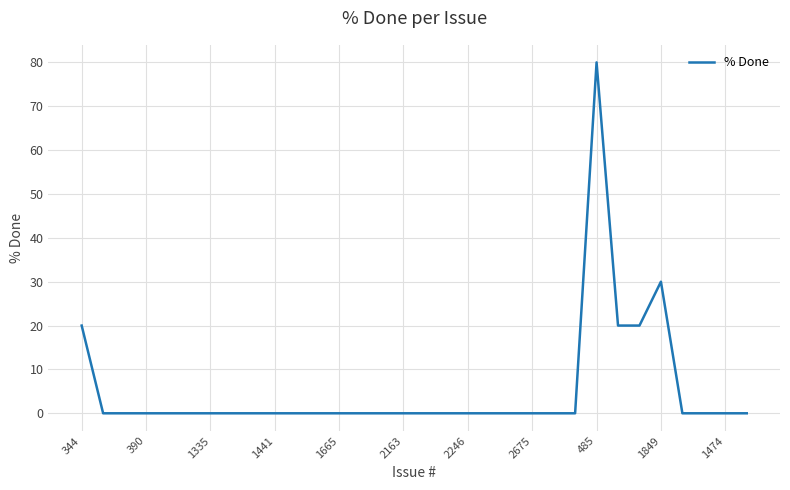

Is this an area chart (filled region under the line)?

No